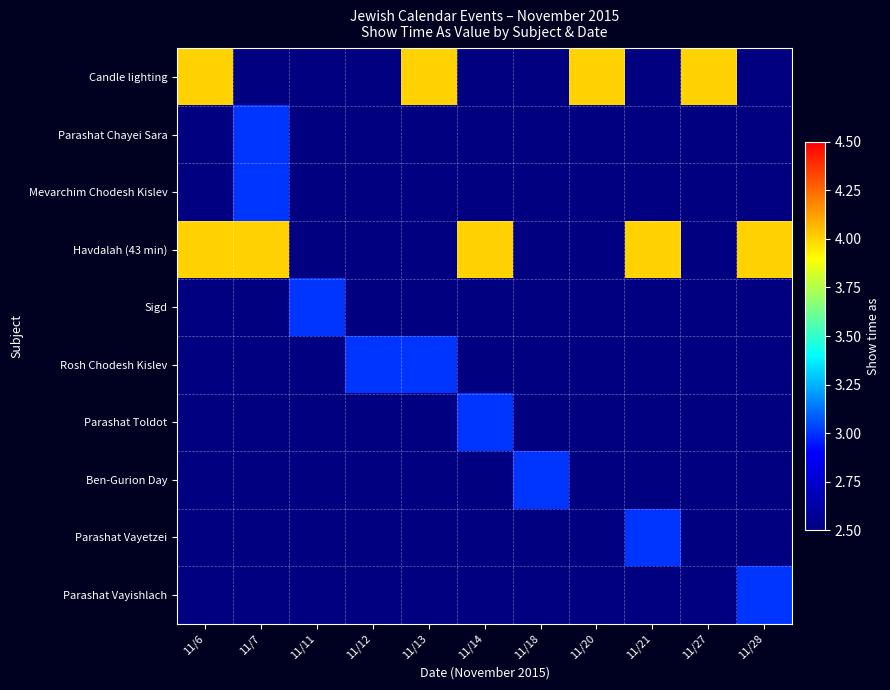

How many data points does each series have?

11